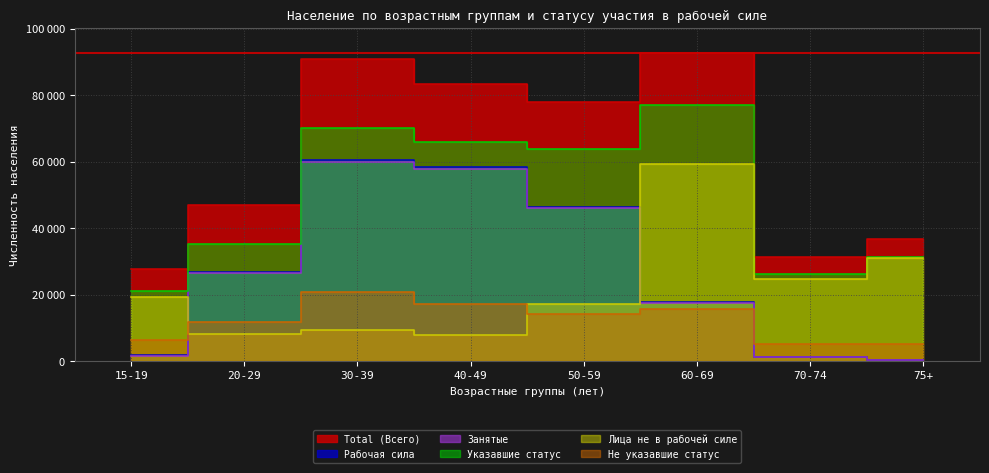

What are all the series names shown in the legend?

Total (Всего), Рабочая сила, Занятые, Указавшие статус, Лица не в рабочей силе, Не указавшие статус